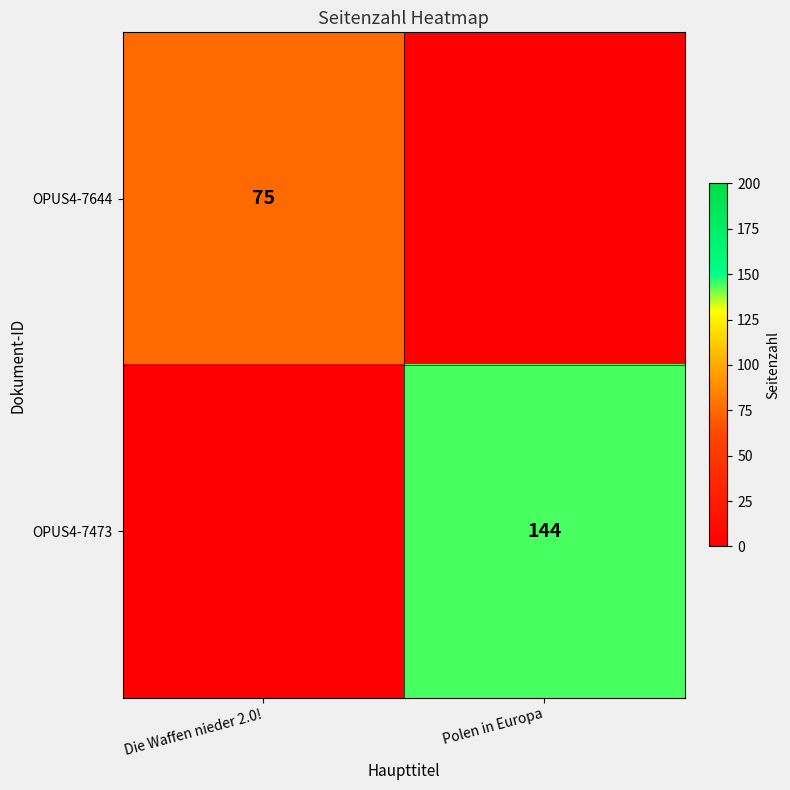

The value of OPUS4-7473 at Polen in Europa is 44. True or false?

False